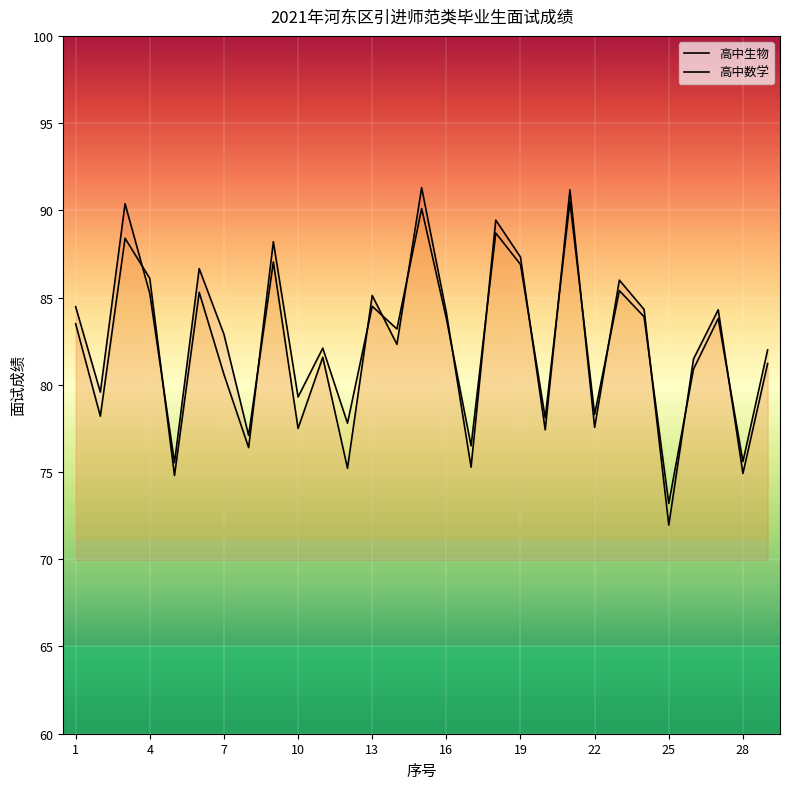

Is it true that 高中生物 equals 40.9 at 25?

False